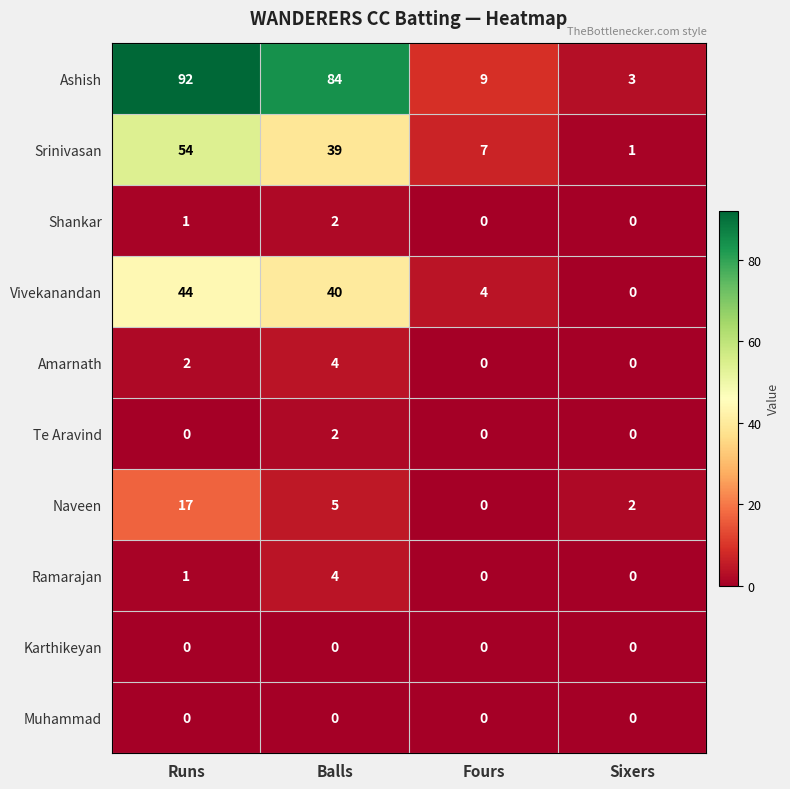

What is the average value of the Srinivasan series?

25